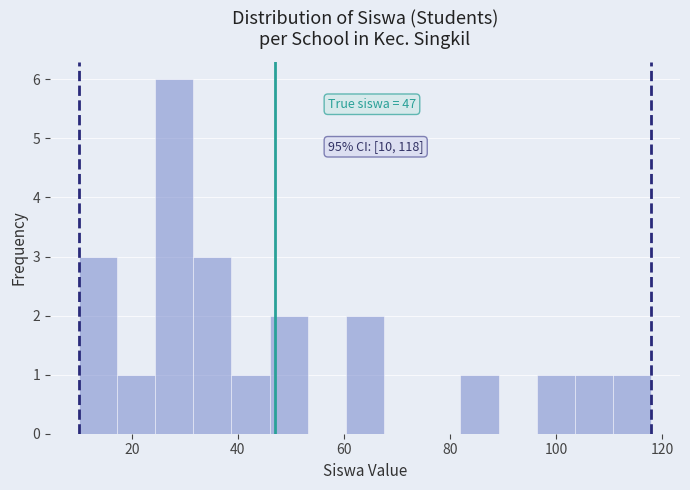

Around what value on the x-axis is the tallest bar? Give the approximate position of its centre, as read against the axis.

28